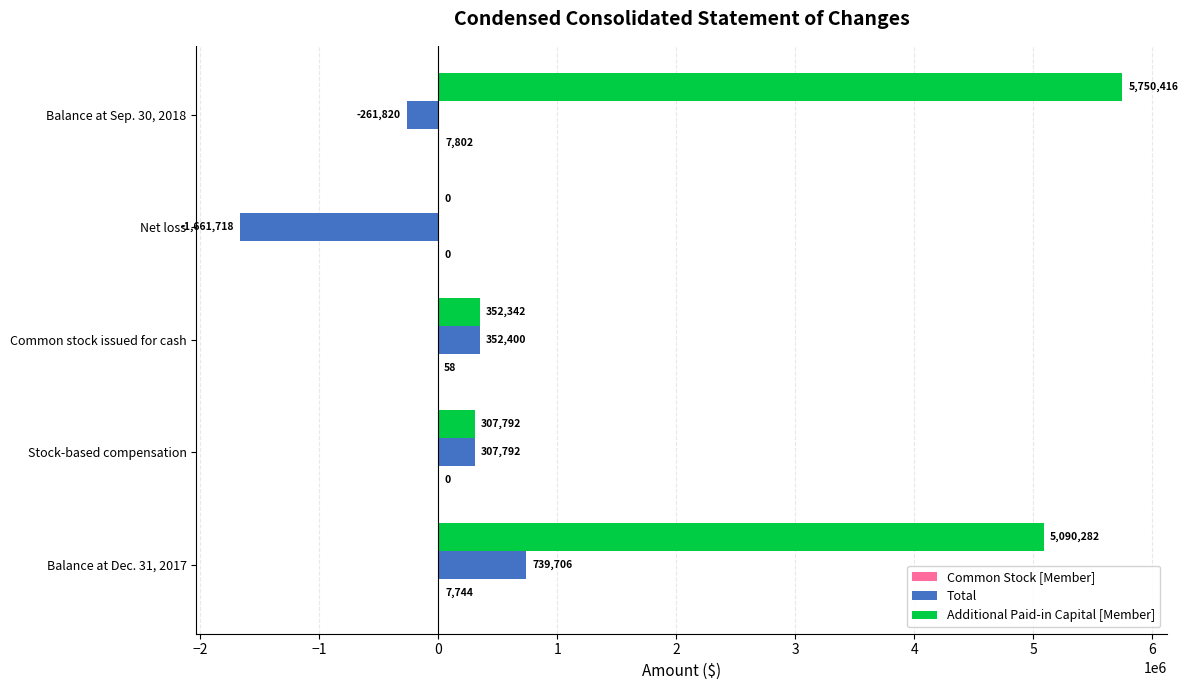

Count the number of data series in this chart.

3